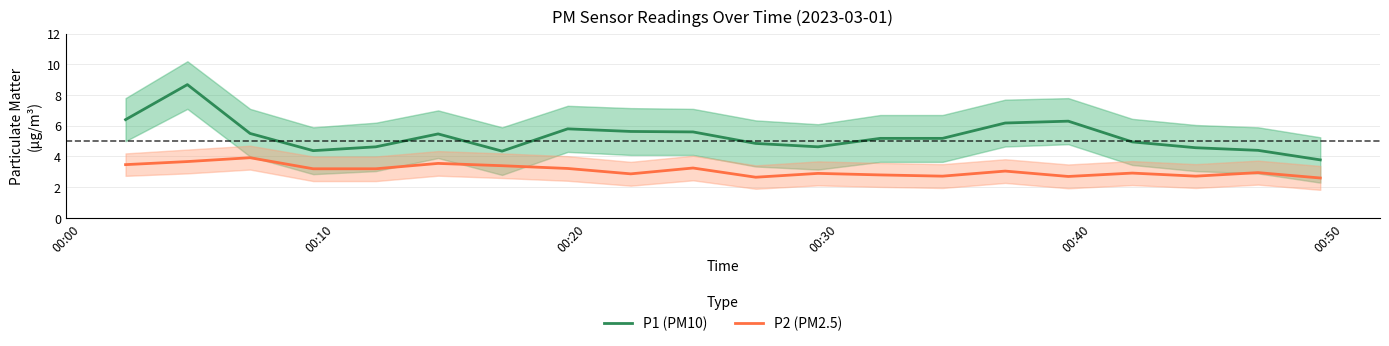

True or false: P1 (PM10) and P2 (PM2.5) intersect in this chart.

False